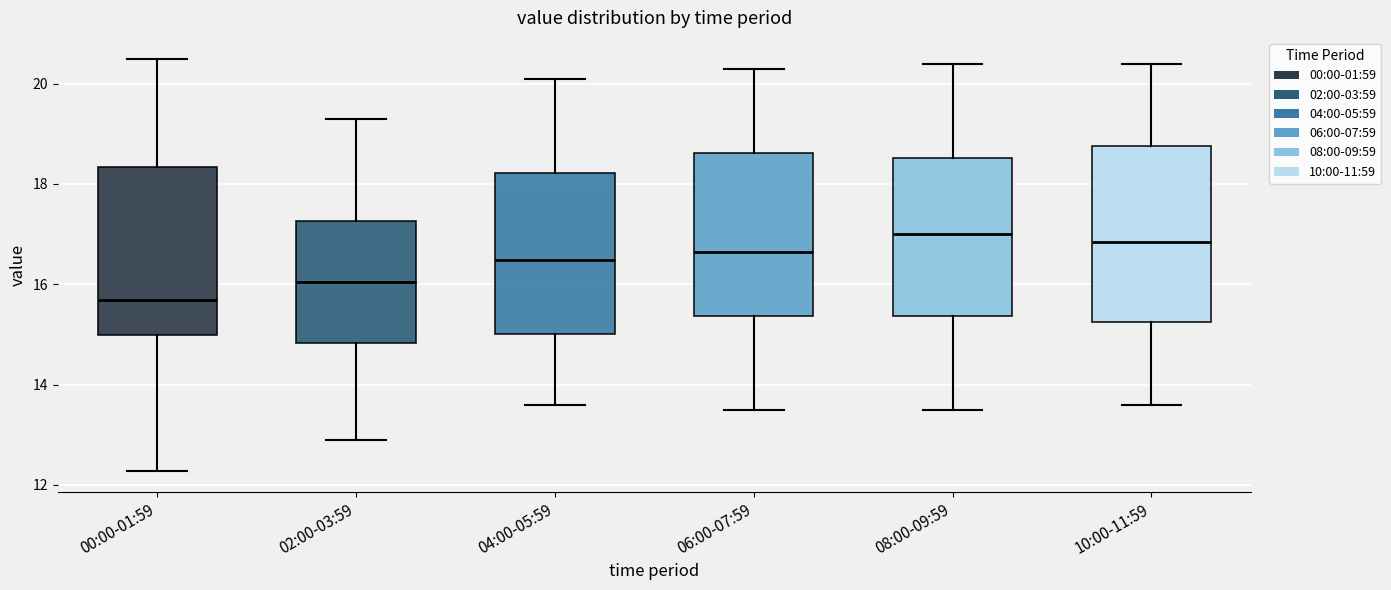

Where does the lower whisker of the box for 08:00-09:59 end on the y-axis? The values are not printed on the chart, so give them approximately, as read against the axis.

13.6